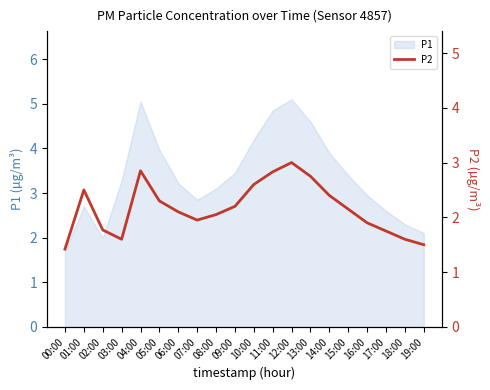

Where is the first local minimum?

03:00